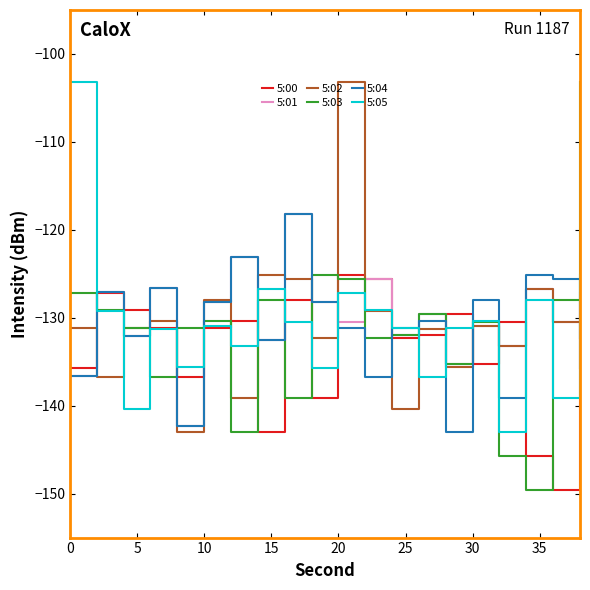

What is the sum of all 5:01 values?

-2596.1